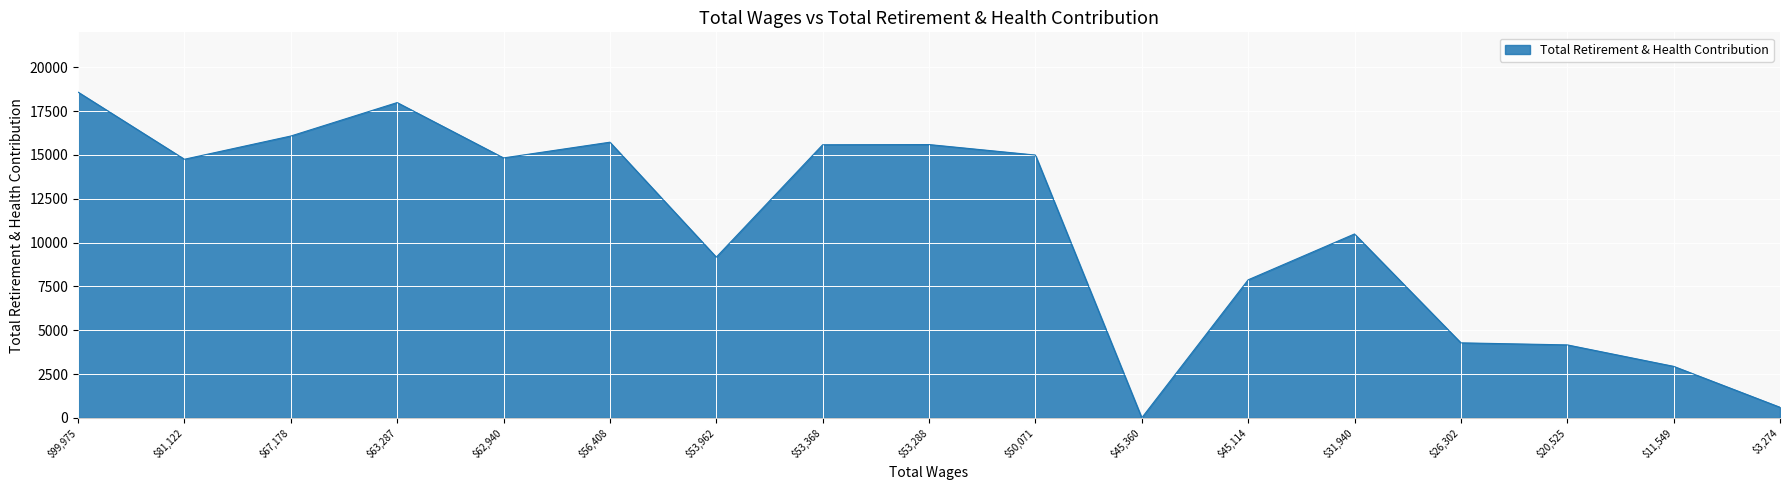

The value at $62,940 is 14833. True or false?

True